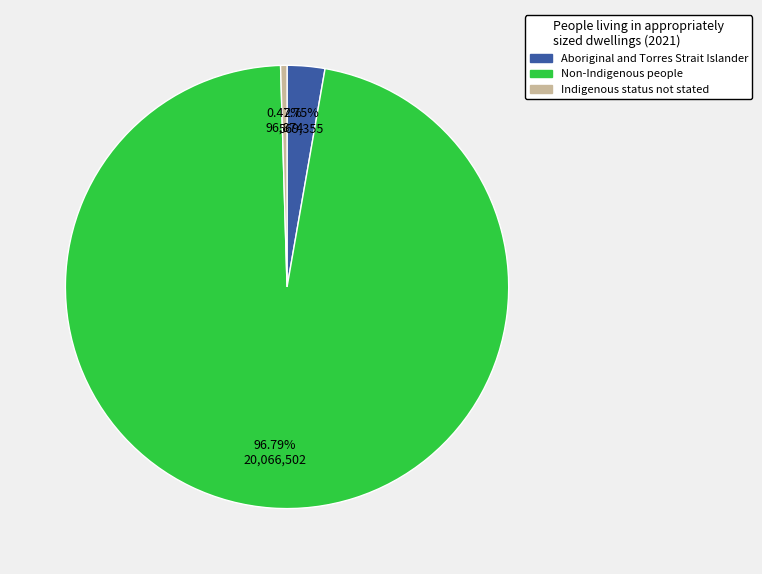

Do Non-Indigenous people and Indigenous status not stated together represent more than half of the pie?

Yes